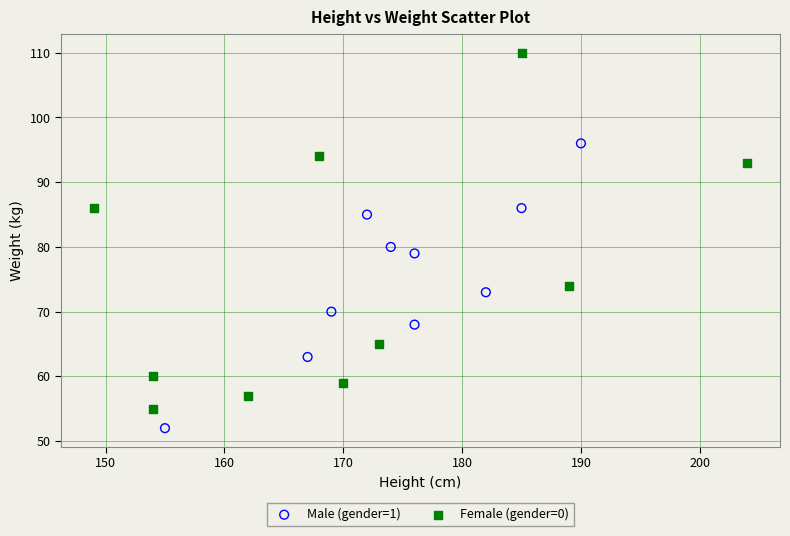

Which series contains the highest Y value?

Female (gender=0)